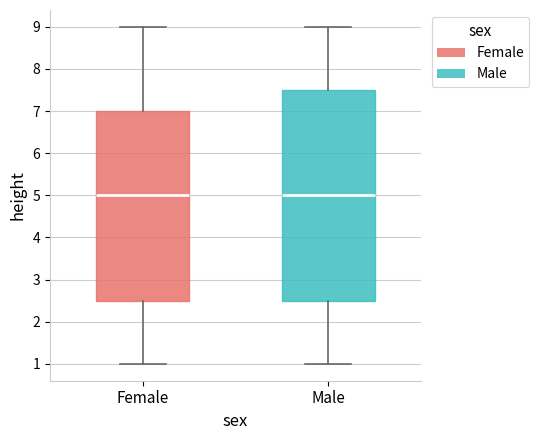

Where does the median line of the box for Male sit on the y-axis? The values are not printed on the chart, so give them approximately, as read against the axis.

5.0